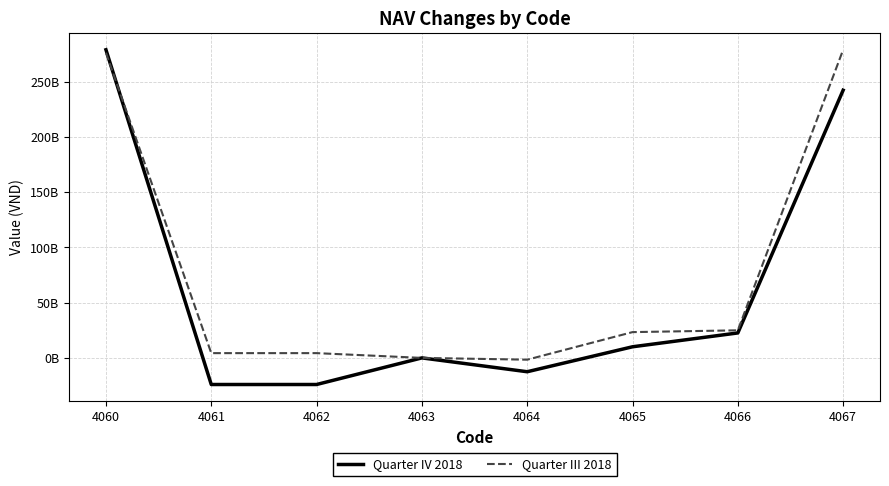

What is the sum of all Quarter III 2018 values?

610441313778